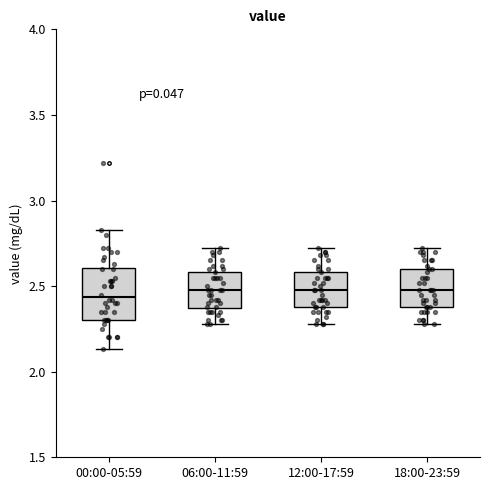

Comparing the boxes themselves (not the whiskers), which one is the tallest?

00:00-05:59